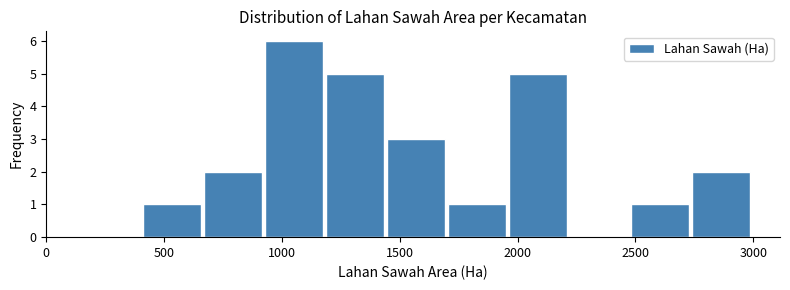

How tall is the bar that spans 1950 to 2200 on the x-axis? Neither the bar edges nor the heights are printed on the chart, so give them approximately, as read against the axes.

5